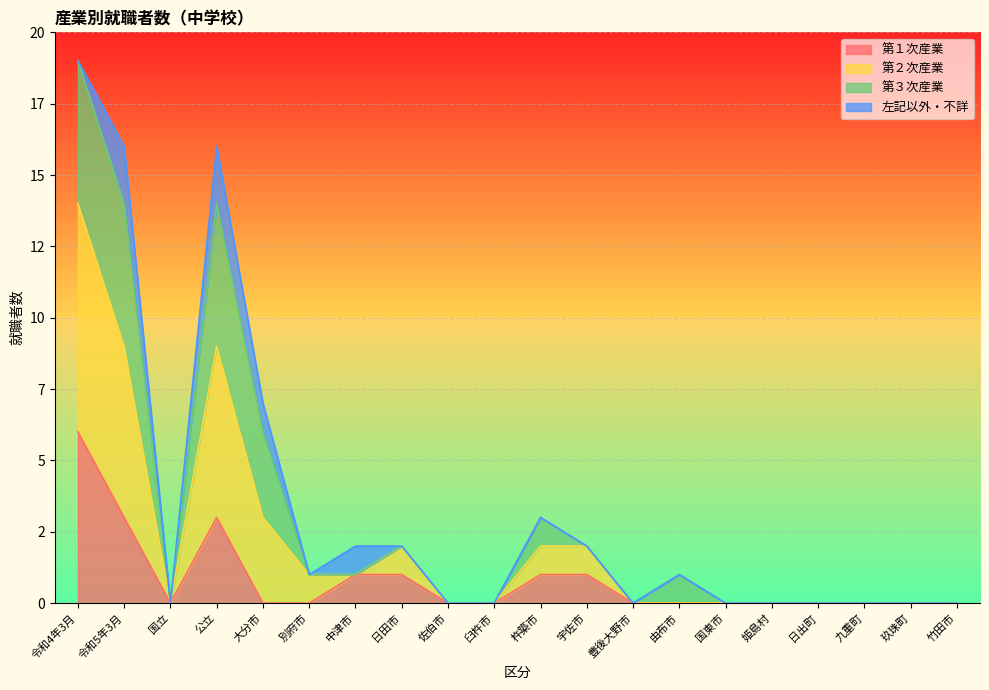

True or false: 第１次産業 and 第２次産業 cross at least once.

False